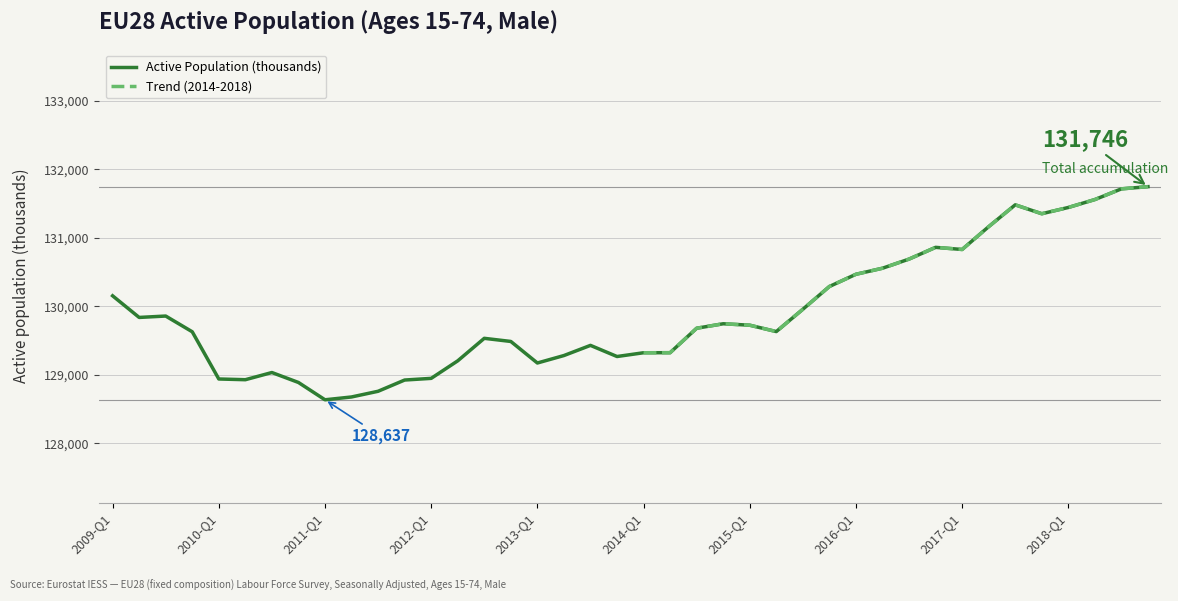

What is the average value?

129903.7